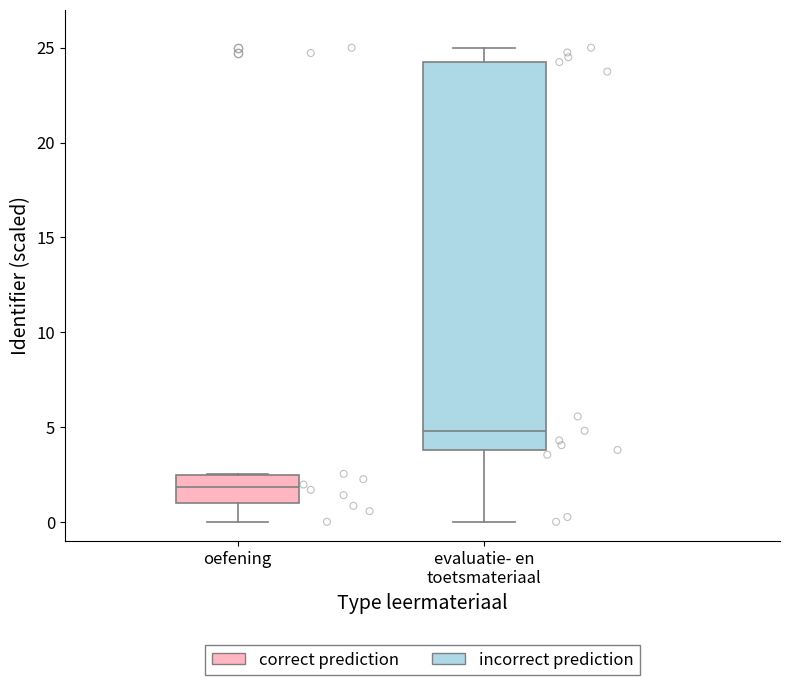

Where does the median line of the box for evaluatie- en toetsmateriaal sit on the y-axis? The values are not printed on the chart, so give them approximately, as read against the axis.

5.0